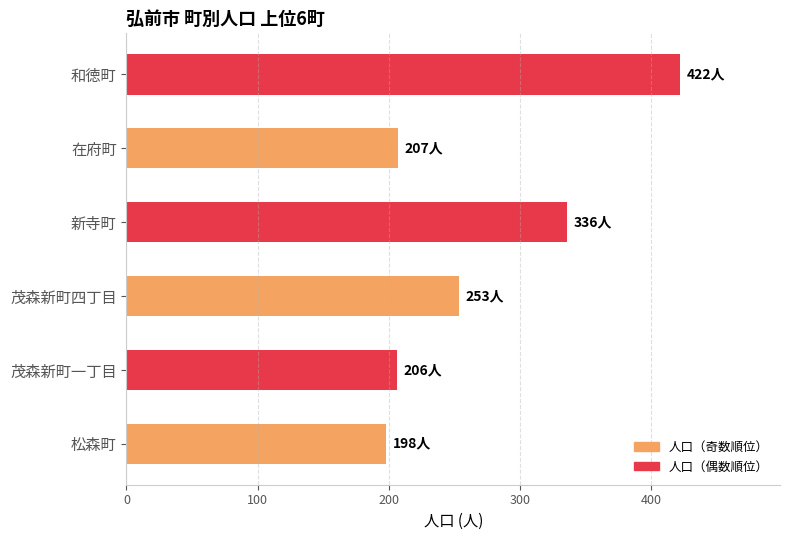

True or false: the data shows 253 at 茂森新町四丁目.

True